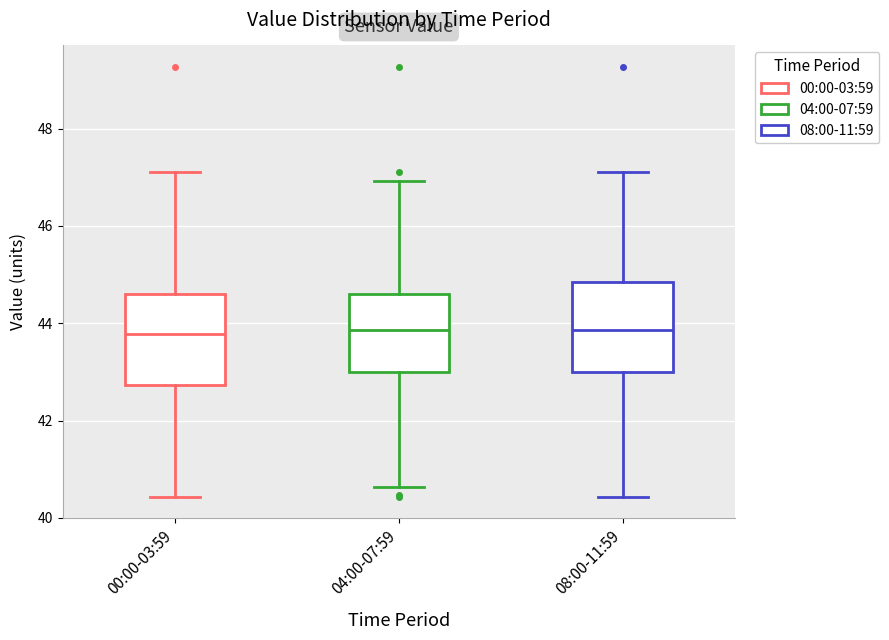

Reading left to right, read every box against the y-axis: the position of its median line, the range the box covers, and the ends of its whiskers. The values are not printed on the chart, so give them approximately, as read against the axis.

00:00-03:59: median 43.8, box 42.8 to 44.6, whiskers 40.4 to 47.2
04:00-07:59: median 43.8, box 43.0 to 44.6, whiskers 40.6 to 47.0
08:00-11:59: median 43.8, box 43.0 to 44.8, whiskers 40.4 to 47.2